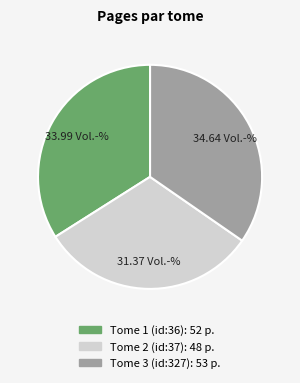

Is it true that Tome 3 (id:327) is 35% of the pie?

True